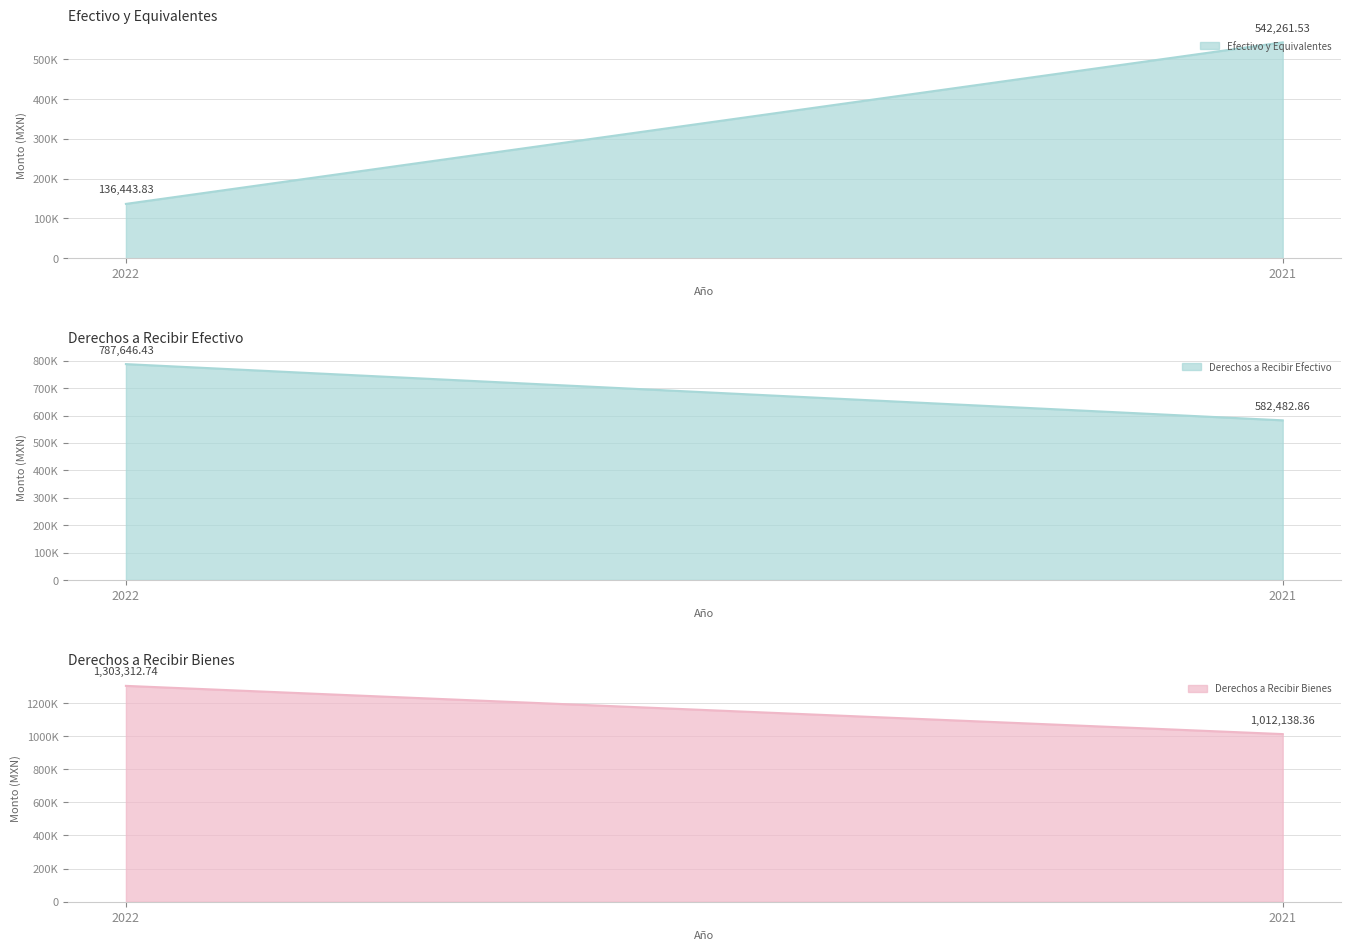

Rank the series at 2022 from highest to lowest value.

Derechos a Recibir Bienes, Derechos a Recibir Efectivo, Efectivo y Equivalentes